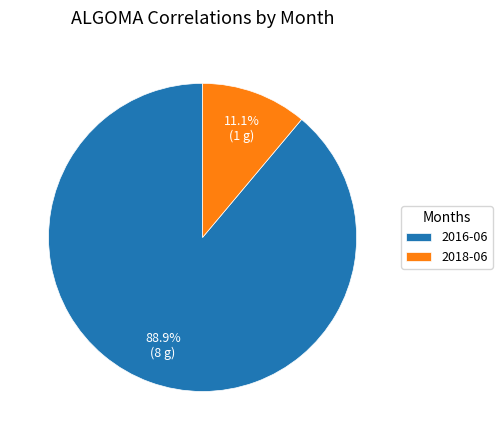

Rank the categories by value from lowest to highest.

2018-06, 2016-06